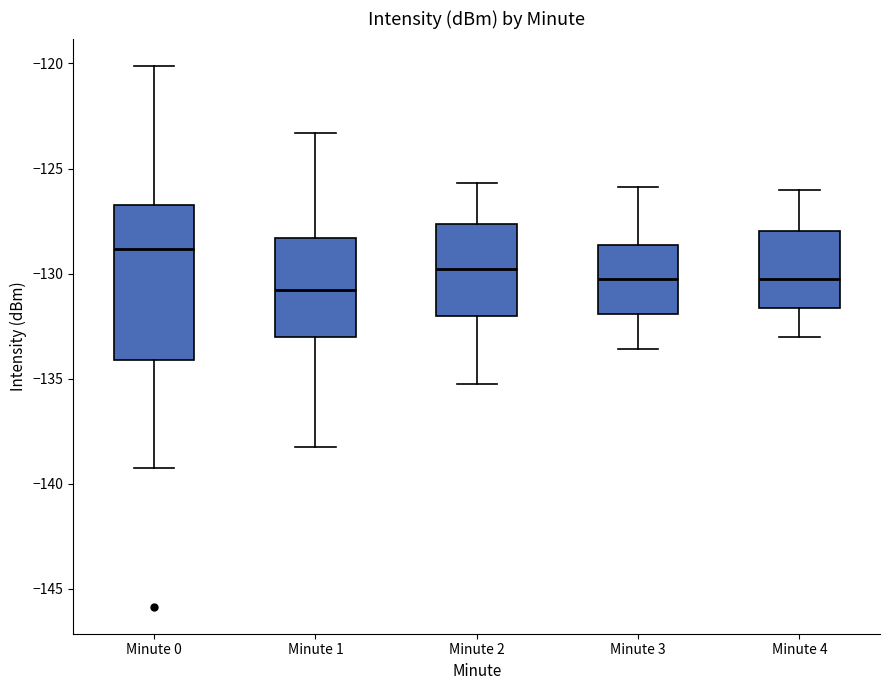

Where does the median line of the box for Minute 2 sit on the y-axis? The values are not printed on the chart, so give them approximately, as read against the axis.

-130.0